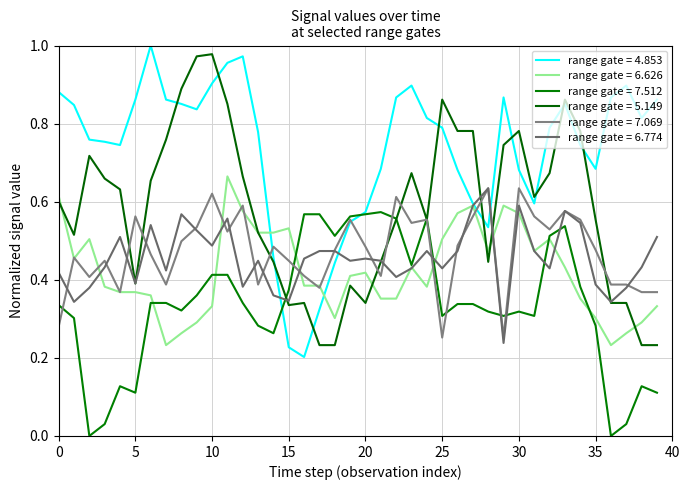

What are all the series names shown in the legend?

range gate = 4.853, range gate = 6.626, range gate = 7.512, range gate = 5.149, range gate = 7.069, range gate = 6.774